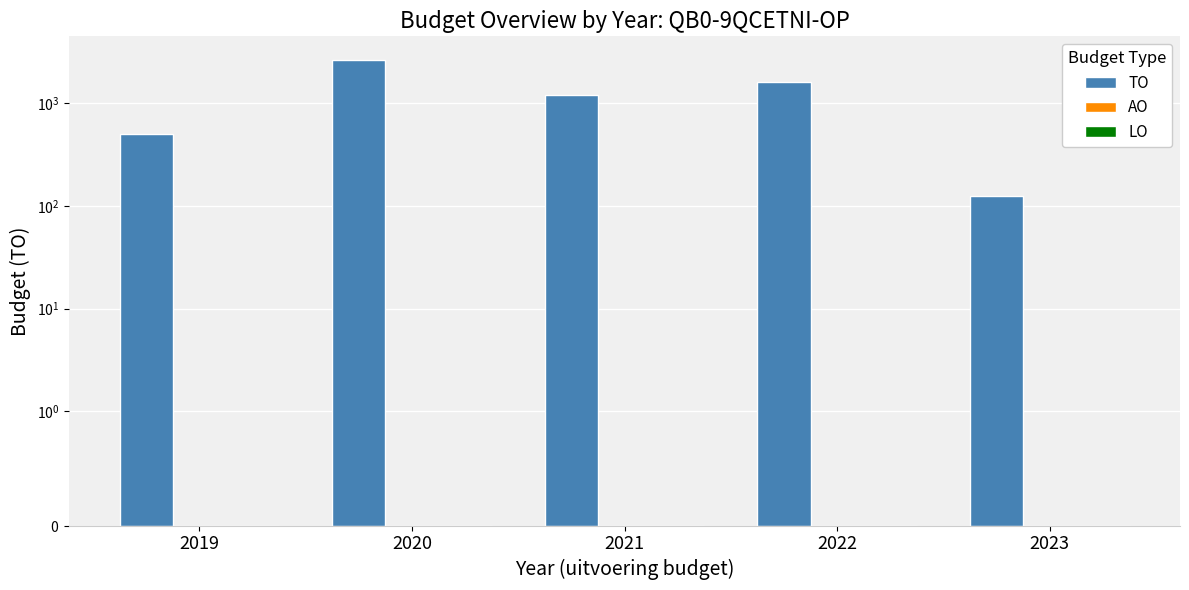

Reading left to right, extract all data points from this chart.

TO: 500	2657	1206	1618	125
AO: 0	0	0	0	0
LO: 0	0	0	0	0